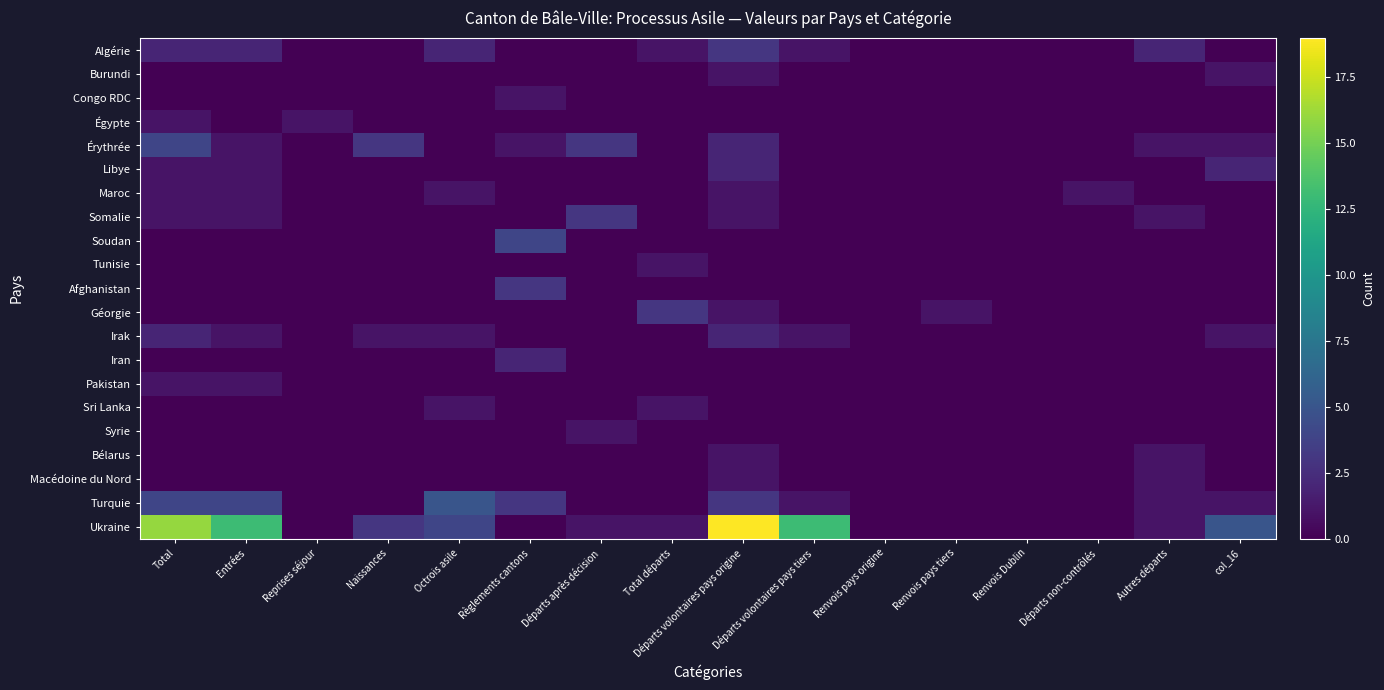

At Total, list the series in order from largest to smallest.

Ukraine, Érythrée, Turquie, Algérie, Irak, Égypte, Libye, Maroc, Somalie, Pakistan, Burundi, Congo RDC, Soudan, Tunisie, Afghanistan, Géorgie, Iran, Sri Lanka, Syrie, Bélarus, Macédoine du Nord